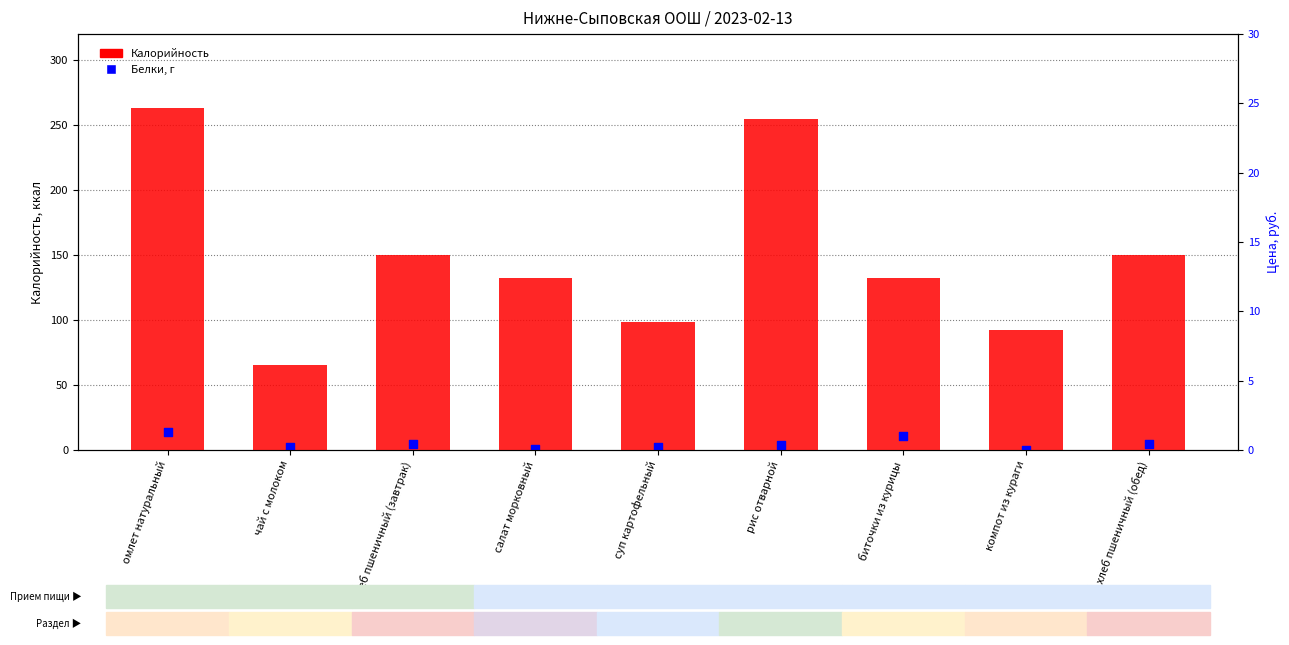

What is the total value across all series at компот из кураги?

92.3